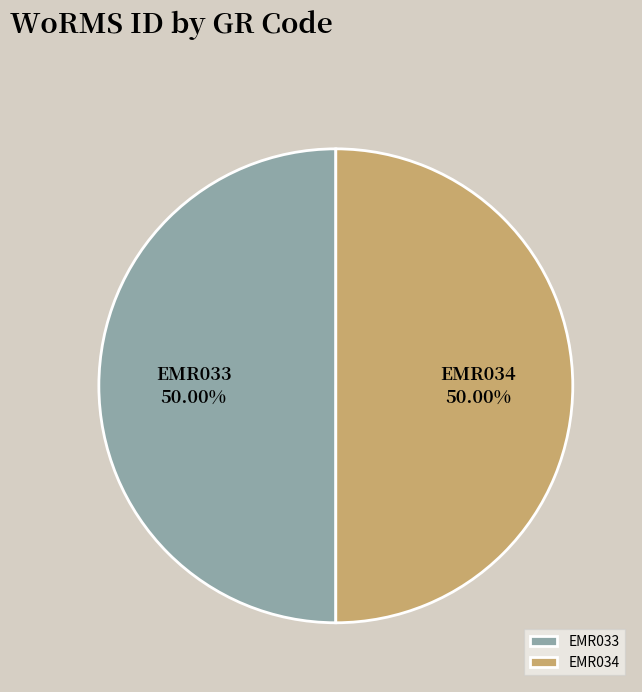

Combined, do EMR033 and EMR034 account for over 50%?

Yes